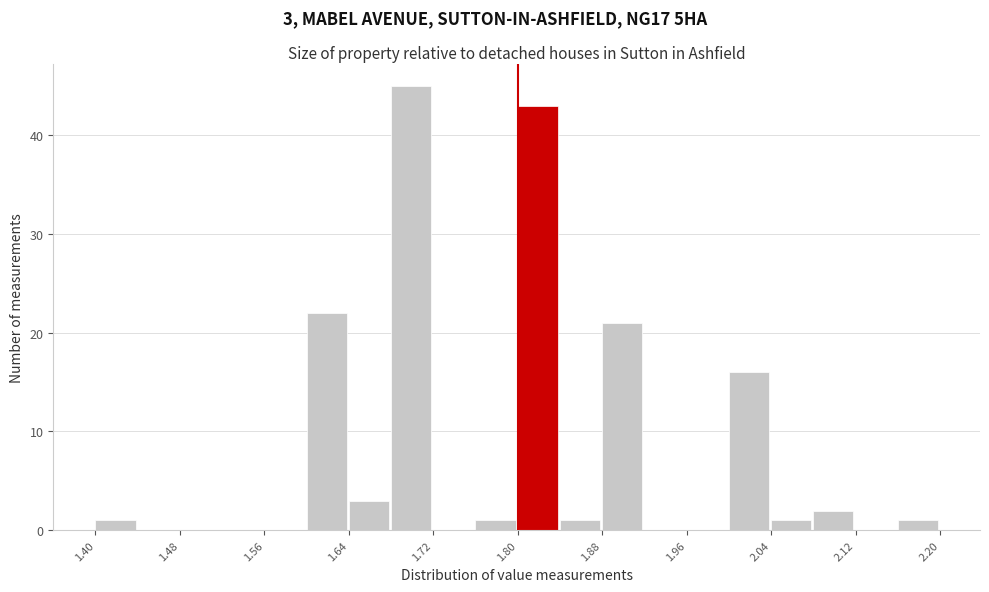

Over which range of the x-axis is the bar tallest?

1.68 to 1.72